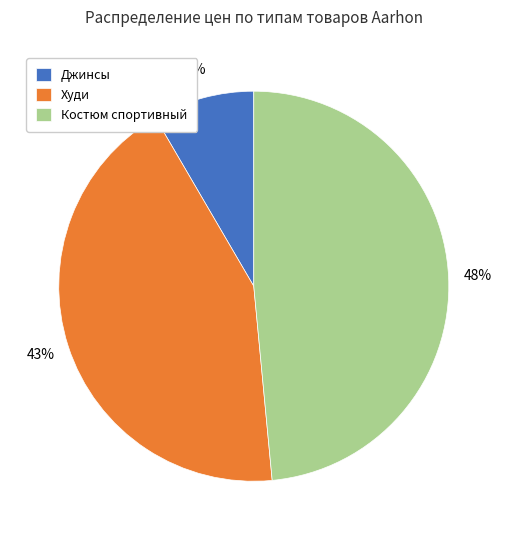

How many segments does this pie chart have?

3